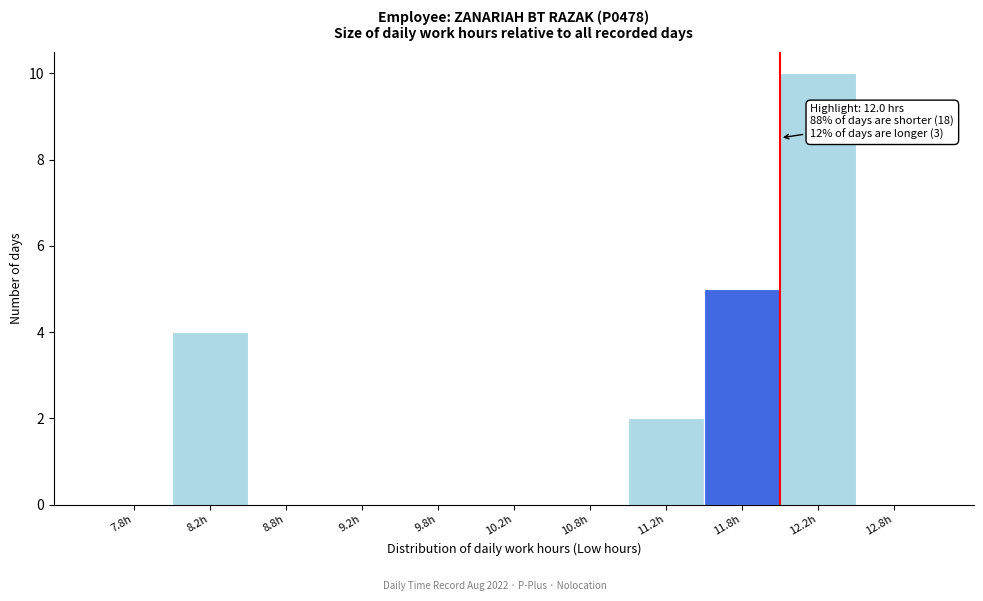

Which range on the x-axis has the tallest bar?

12.0 to 12.5